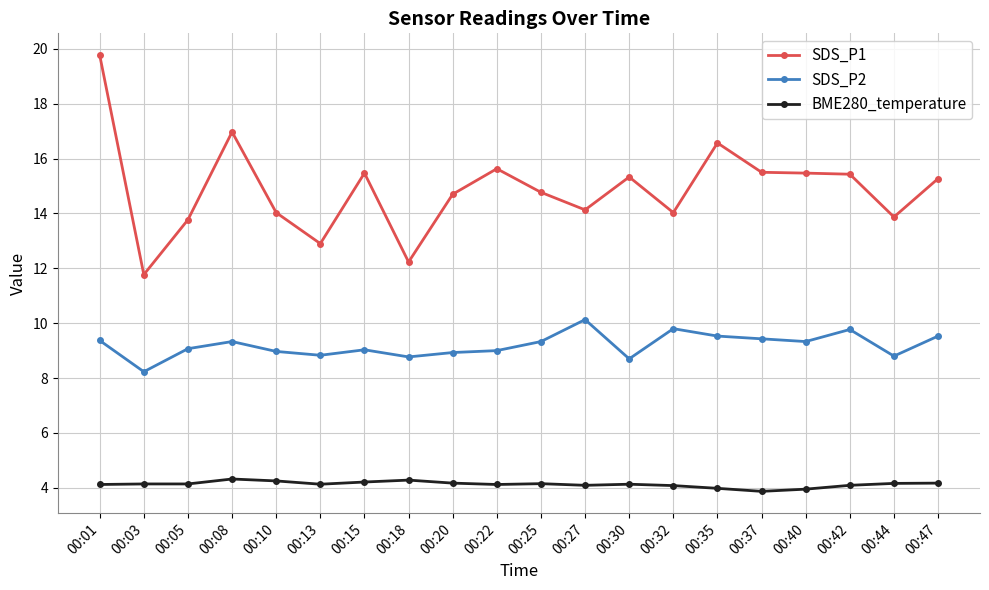

What is the sum of the SDS_P1 values at 00:03 and 00:35?

28.3